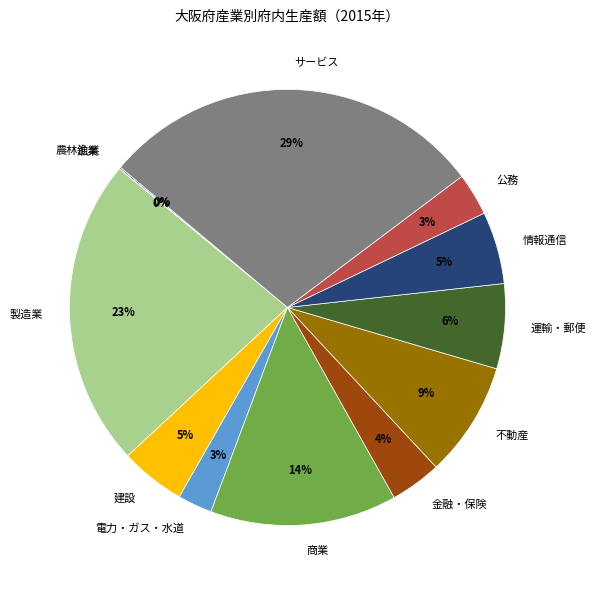

To the nearest percent, what is the difference between the 建設 and 運輸・郵便 slice percentages?

1%